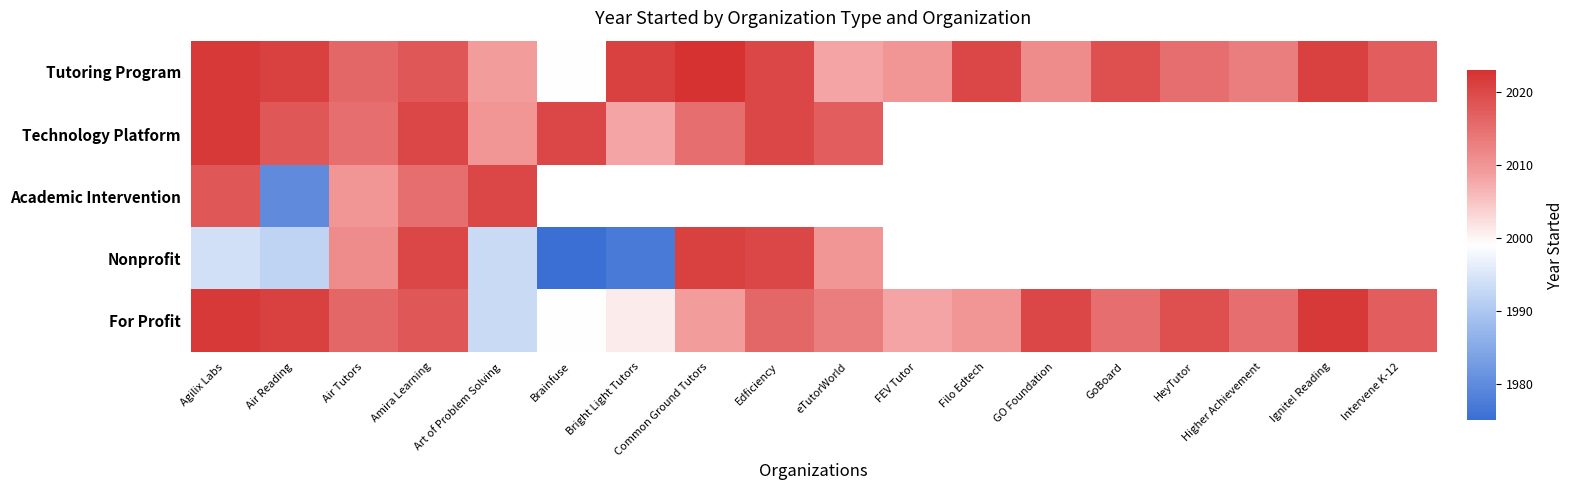

True or false: For Profit has a value of 1.2 at FEV Tutor.

False